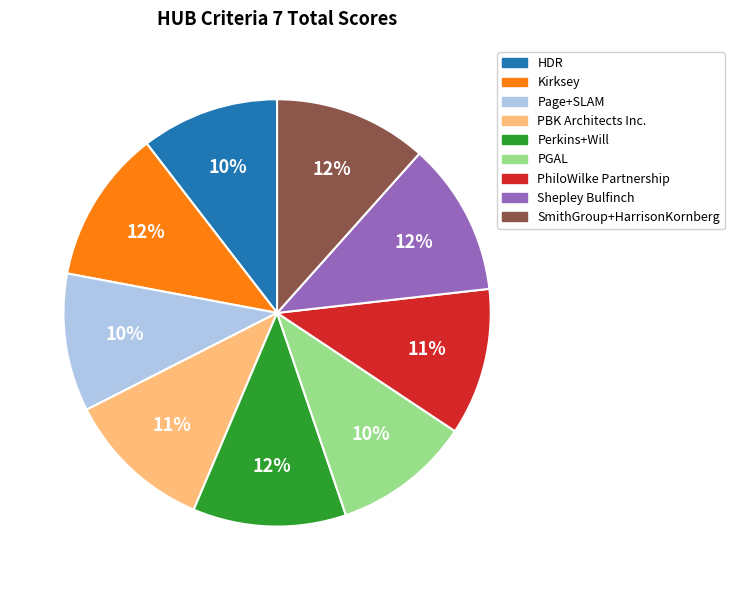

Does PBK Architects Inc. represent more than half of the total?

No